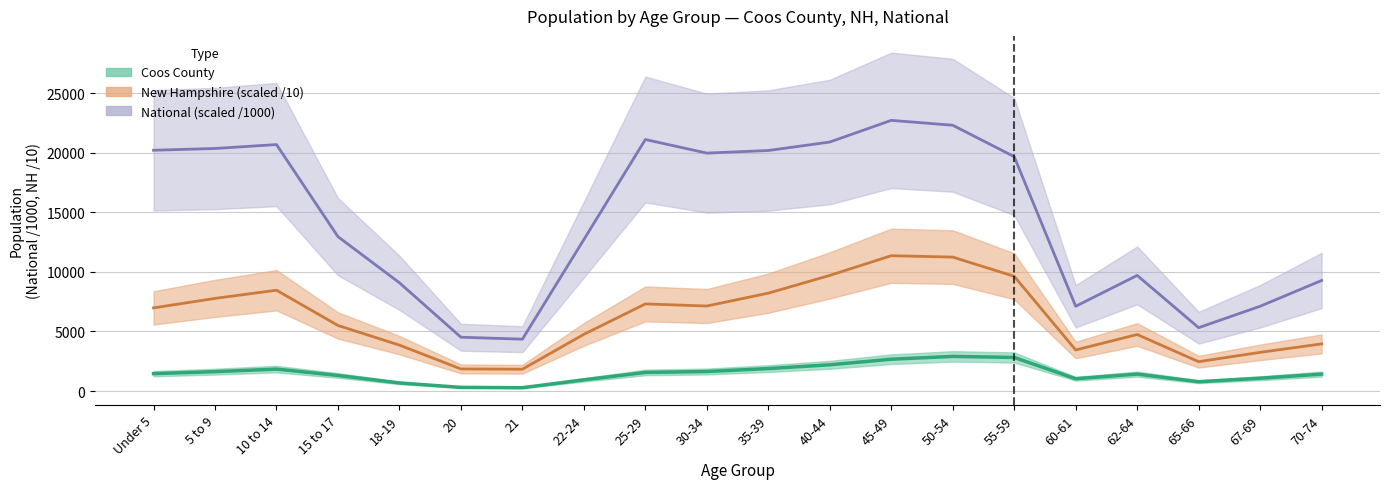

How many interior local valleys does the New Hampshire series have?

4